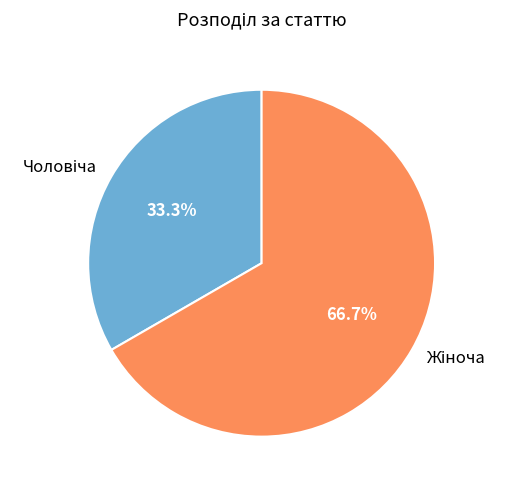

Does any single category account for the majority?

Yes